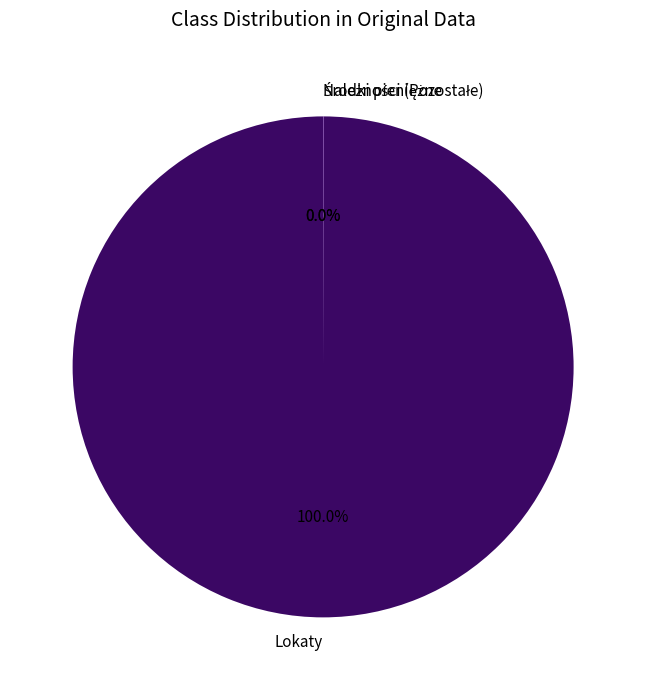

Which slice is the largest?

Lokaty